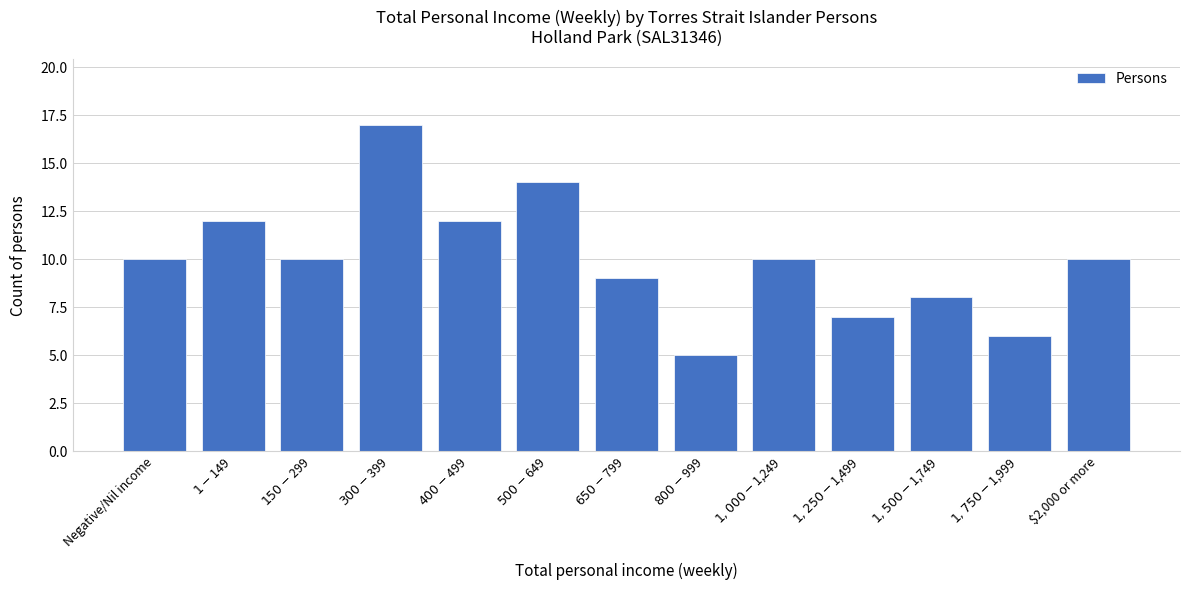

Reading left to right, list all the values displayed in this chart.

10	12	10	17	12	14	9	5	10	7	8	6	10